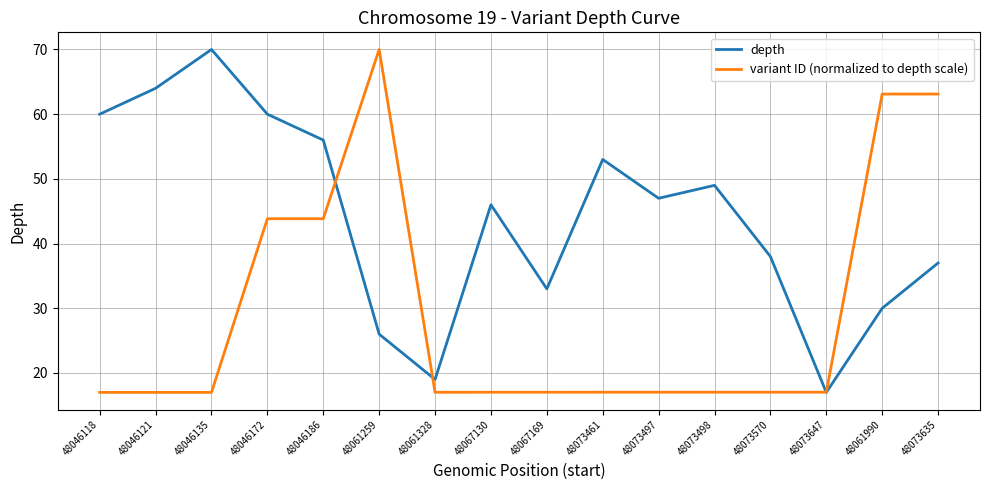

What is the highest value of the variant ID (normalized to depth scale) series?

70.0